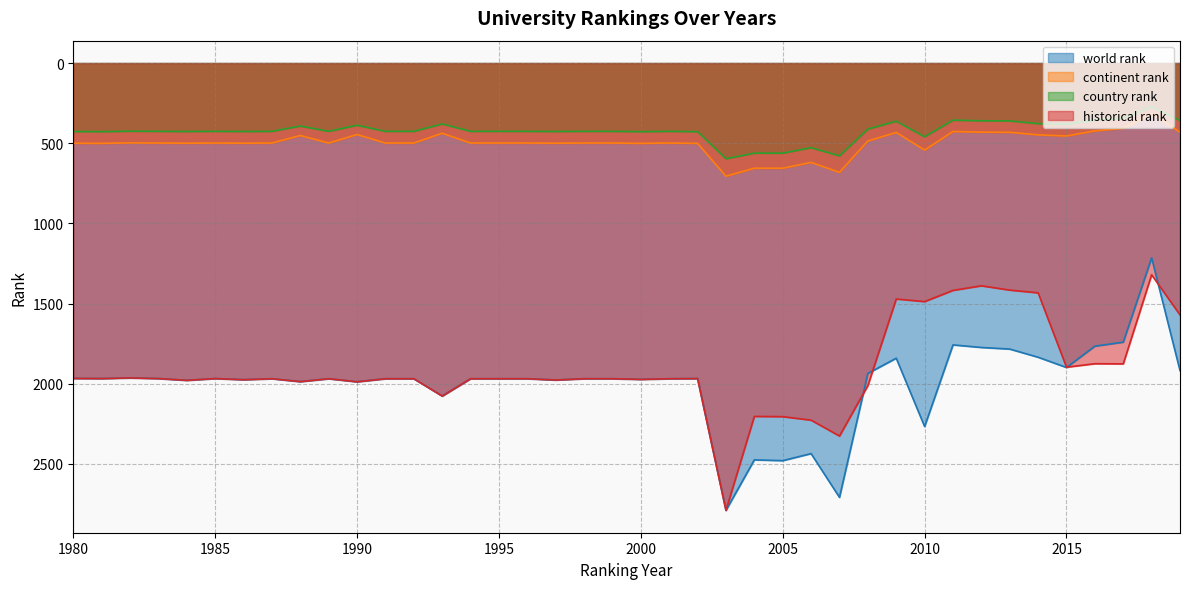

Rank the series by their maximum value, from lowest to highest.

country rank, continent rank, world rank, historical rank